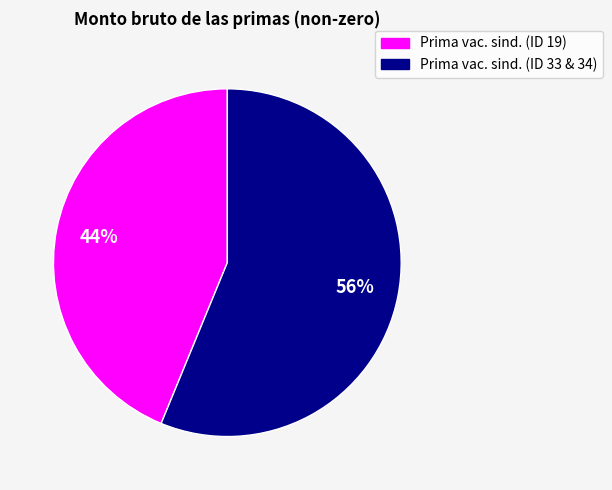

Is there any slice that represents more than half of the pie?

Yes